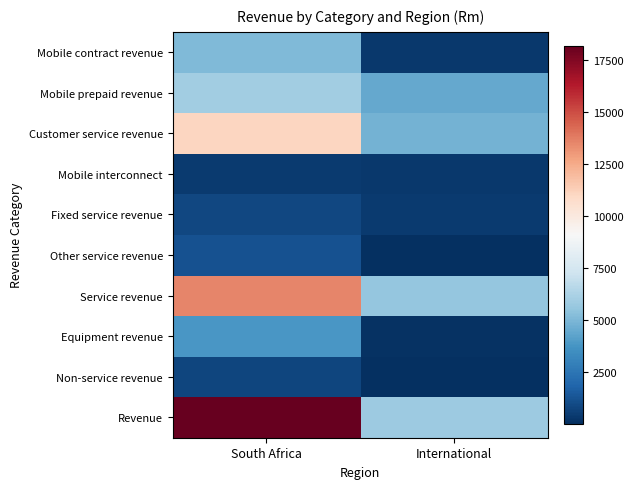

What is the maximum value shown in the chart?

18183